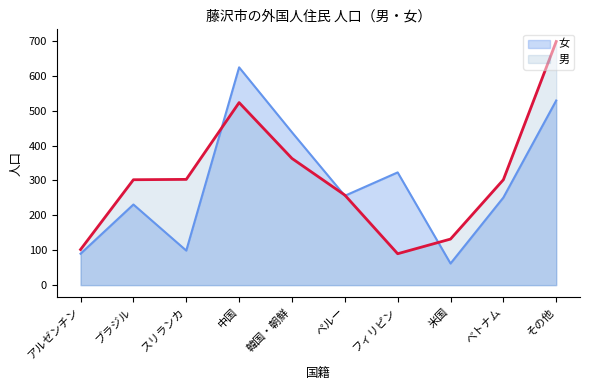

Reading left to right, what are all the values shown in this chart?

女: 90	231	99	624	438	256	323	62	251	529
男: 102	302	303	523	363	258	90	132	302	698